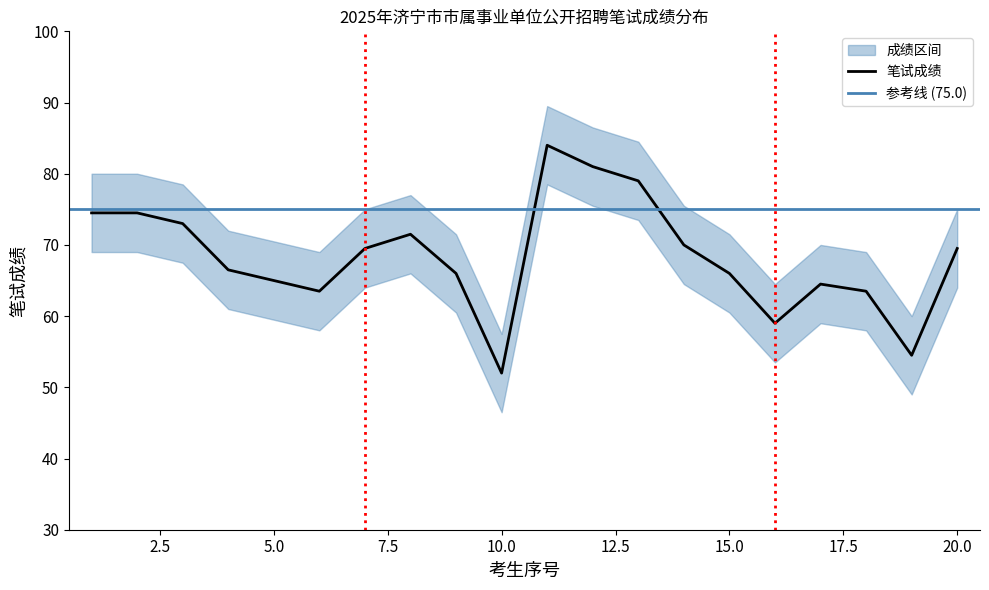

What is the difference between the maximum and minimum values in the 笔试成绩 series?

32.0